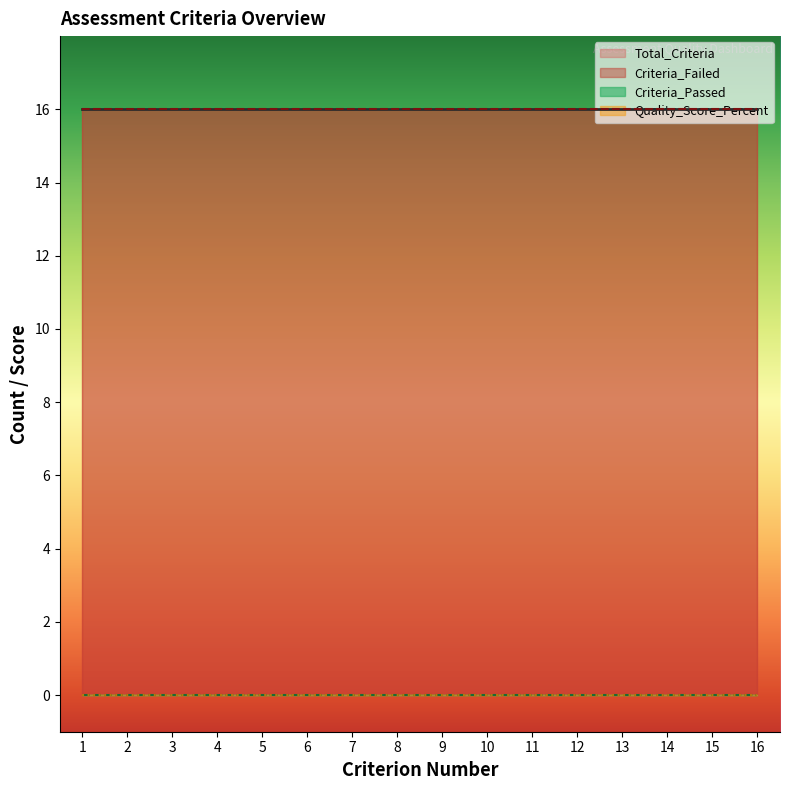

What is the spread (max minus min) of values at 3?

16